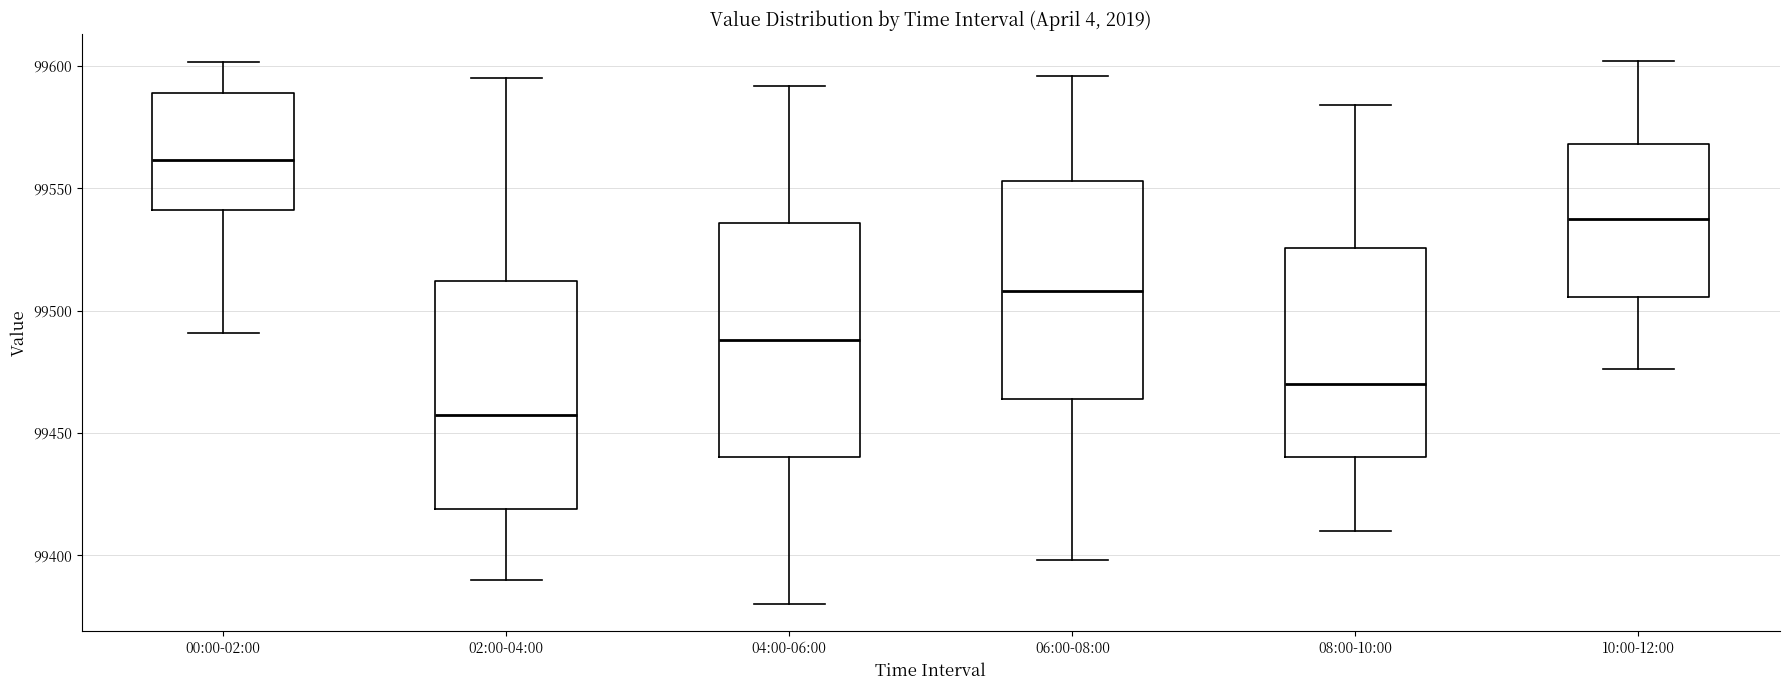

Reading left to right, read every box against the y-axis: the position of its median line, the range the box covers, and the ends of its whiskers. The values are not printed on the chart, so give them approximately, as read against the axis.

00:00-02:00: median 99560, box 99540 to 99590, whiskers 99490 to 99600
02:00-04:00: median 99460, box 99420 to 99510, whiskers 99390 to 99595
04:00-06:00: median 99490, box 99440 to 99535, whiskers 99380 to 99590
06:00-08:00: median 99510, box 99465 to 99555, whiskers 99400 to 99595
08:00-10:00: median 99470, box 99440 to 99525, whiskers 99410 to 99585
10:00-12:00: median 99540, box 99505 to 99570, whiskers 99475 to 99600